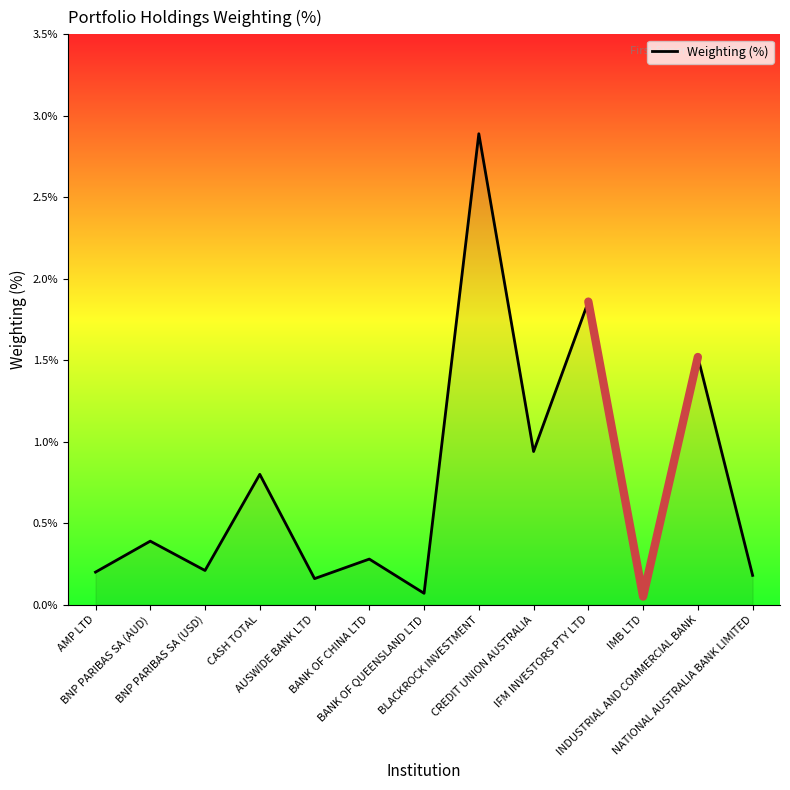

What position from the right is CREDIT UNION AUSTRALIA?

5